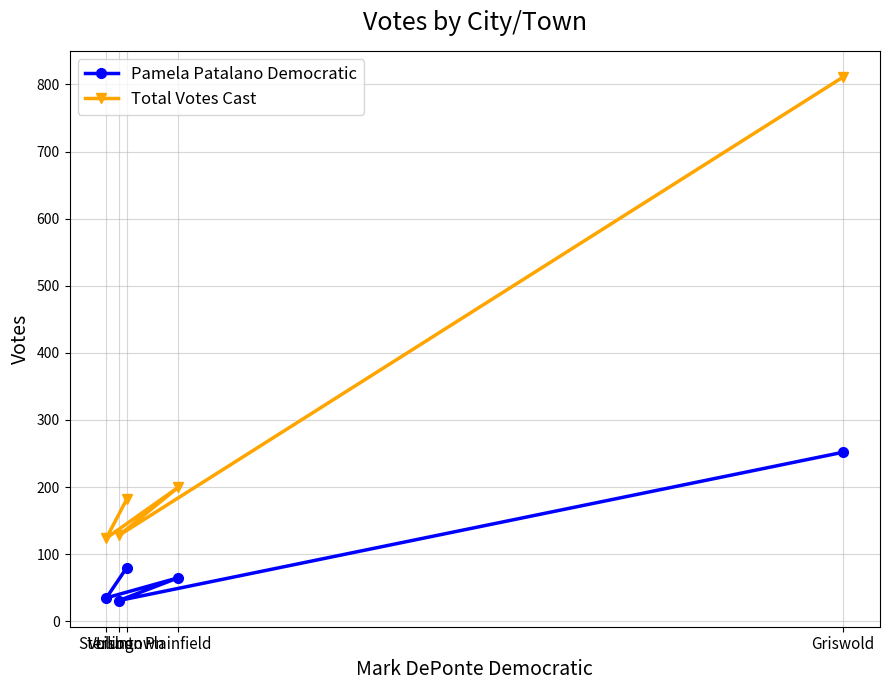

What are all the series names shown in the legend?

Pamela Patalano Democratic, Total Votes Cast